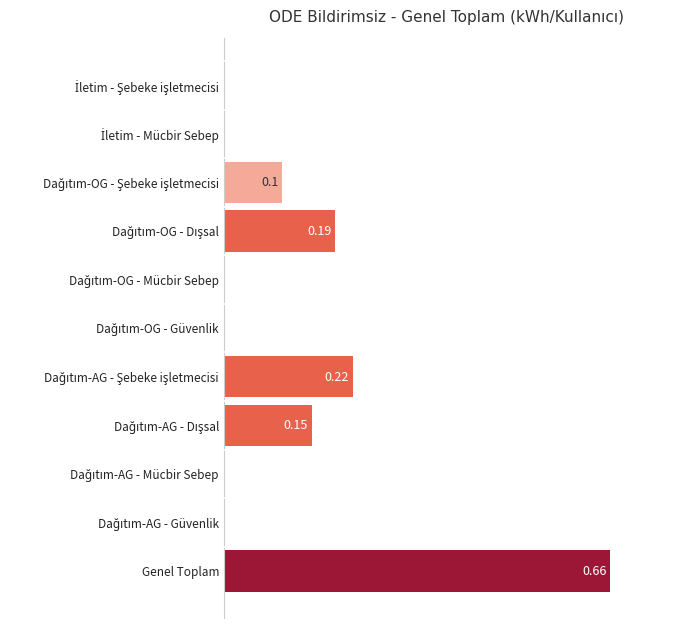

What is the sum of all values?

1.3